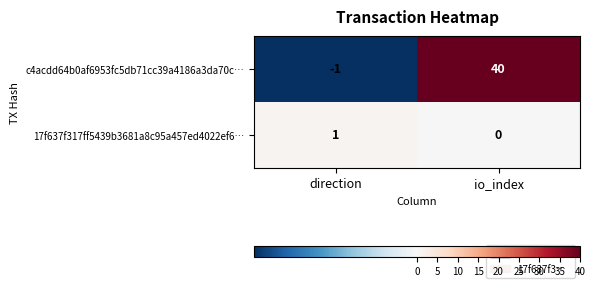

Between direction and io_index, which series saw the biggest shift?

c4acdd64b0af6953fc5db71cc39a4186a3da70c…